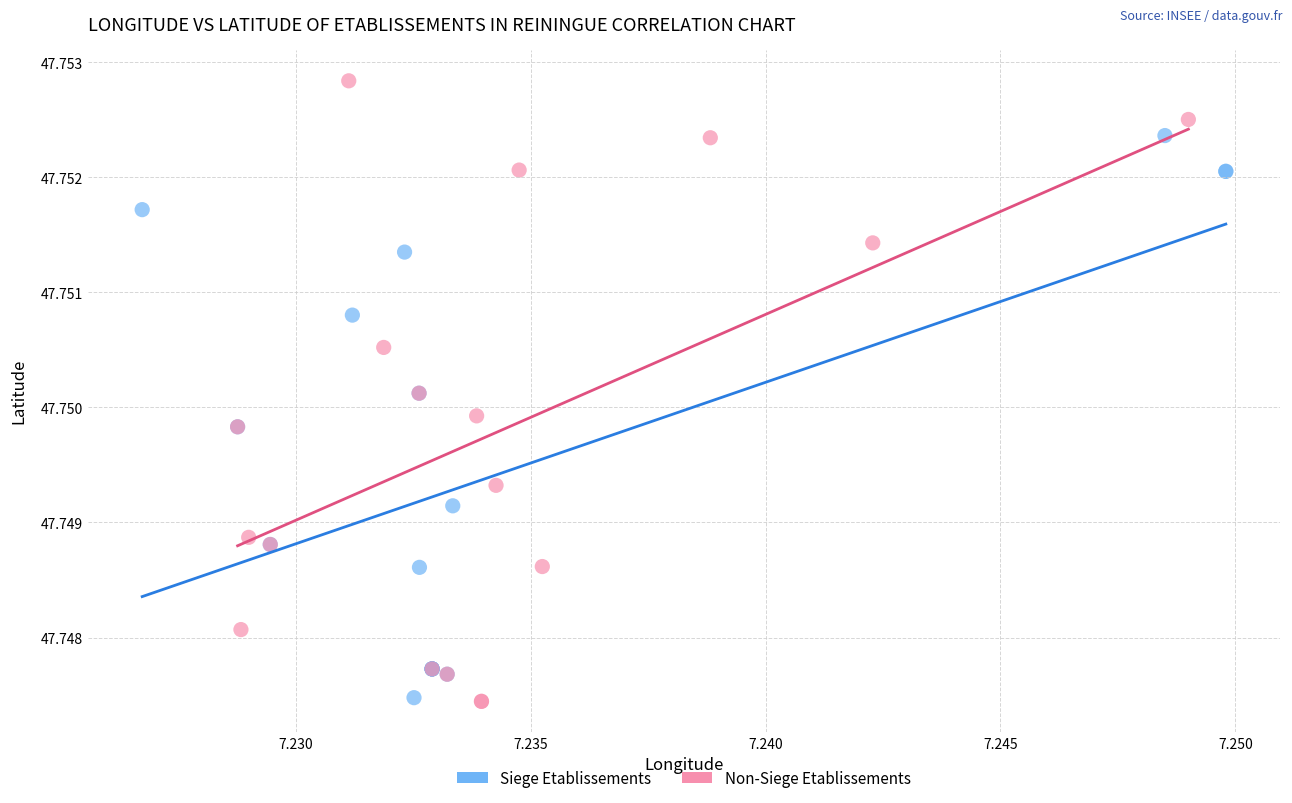

Which series has the largest Y range (max minus min)?

Non-Siege Etablissements